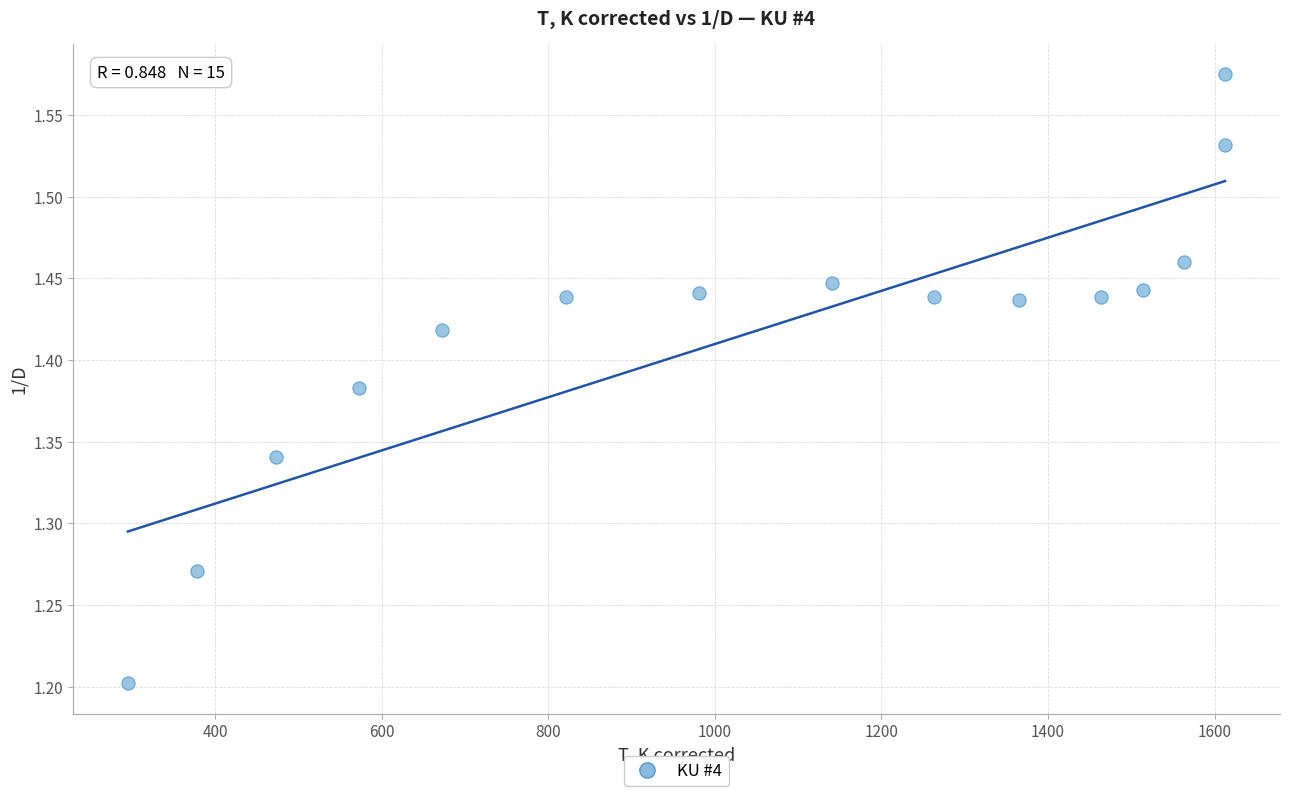

What is the range of Y values (max minus min)?

0.4